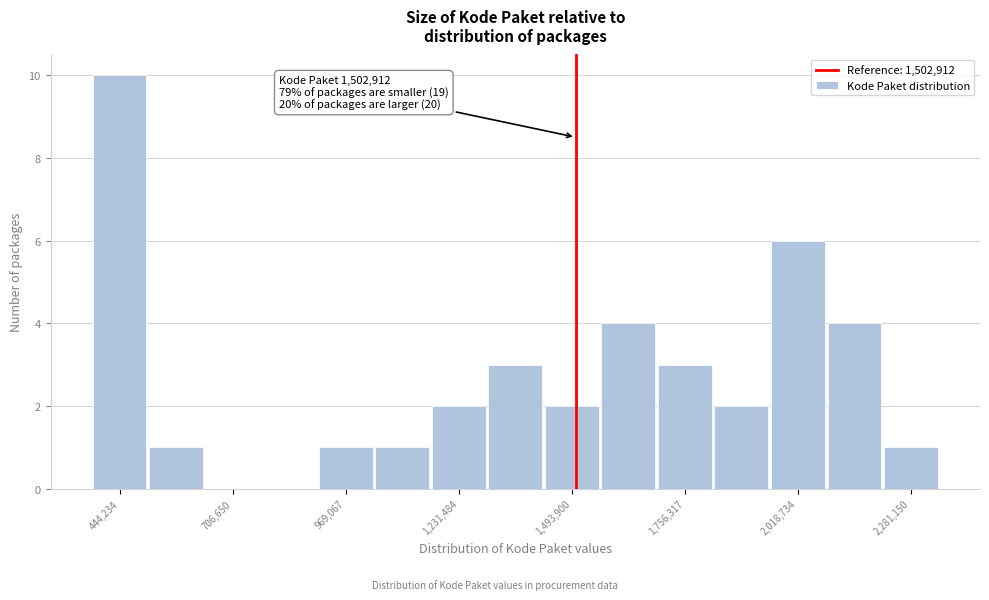

Around what value on the x-axis is the tallest bar? Give the approximate position of its centre, as read against the axis.

450000